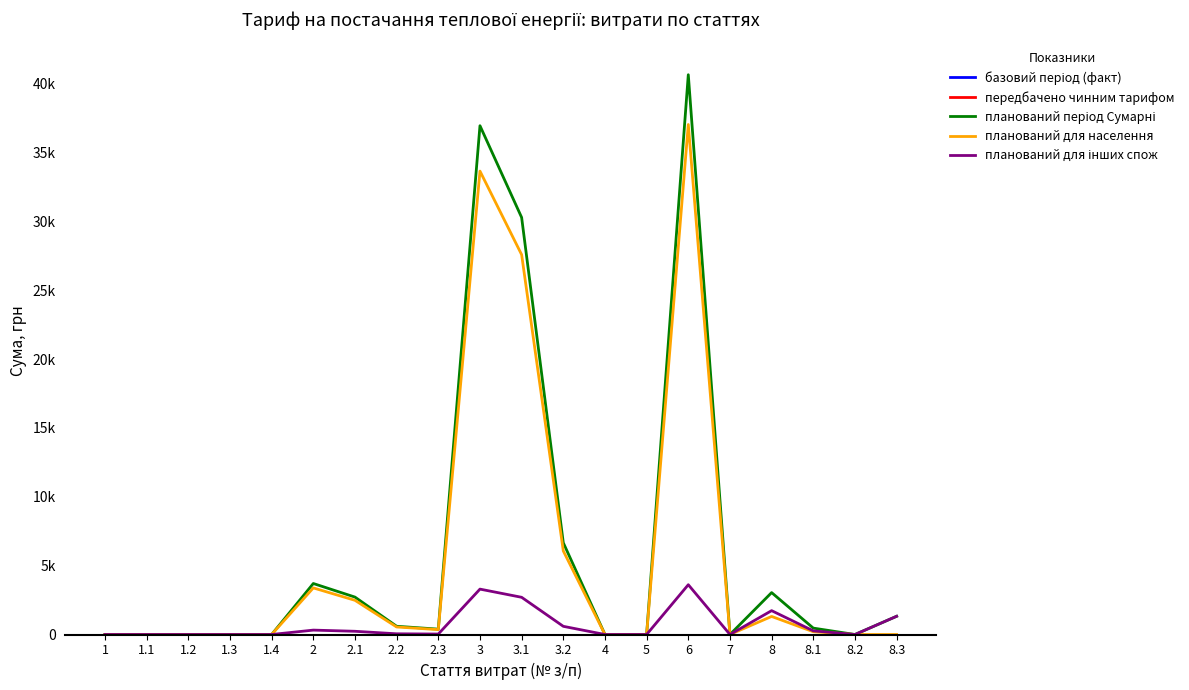

Which series has the largest total across all categories?

планований період Сумарні